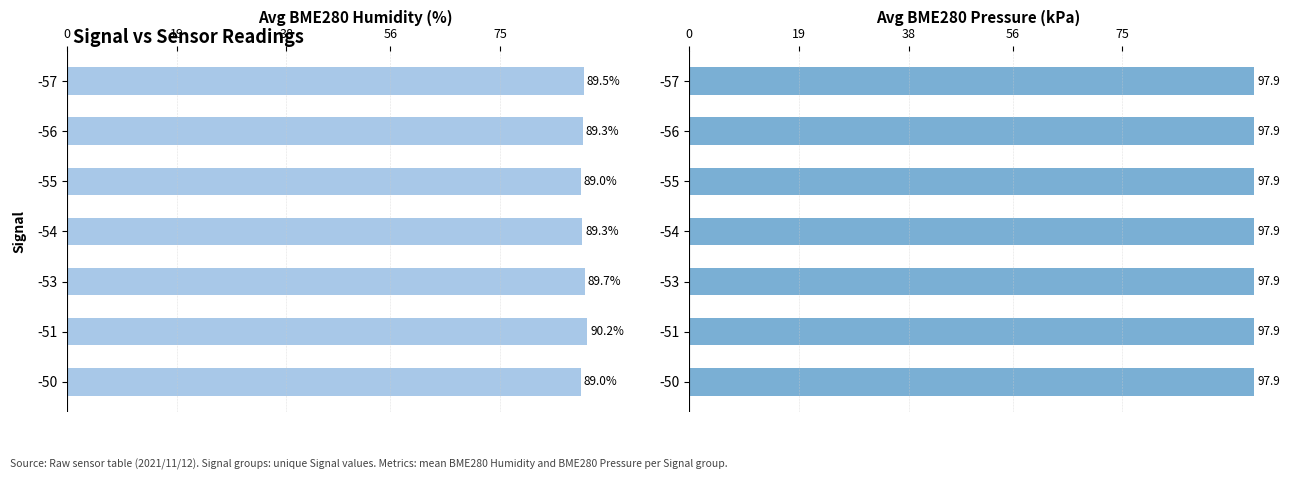

Rank the series at -55 from highest to lowest value.

Avg BME280 Pressure (kPa), Avg BME280 Humidity (%)